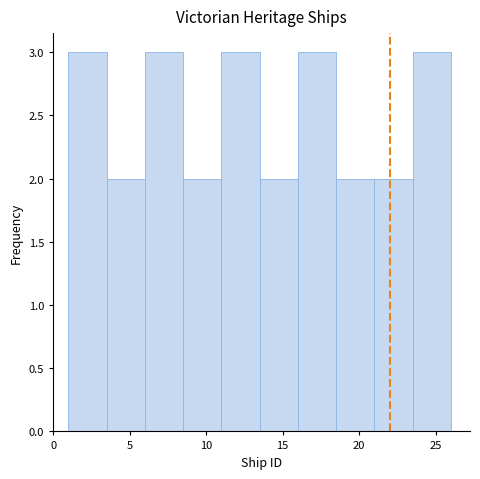

Reading left to right, transcribe this chart: for each bar, give the range it covers on the x-axis and its height. The values are not printed on the chart, so give them approximately, as read against the axis.

1.0 to 3.5: 3
3.5 to 6.0: 2
6.0 to 8.5: 3
8.5 to 11.0: 2
11.0 to 13.5: 3
13.5 to 16.0: 2
16.0 to 18.5: 3
18.5 to 21.0: 2
21.0 to 23.5: 2
23.5 to 26.0: 3